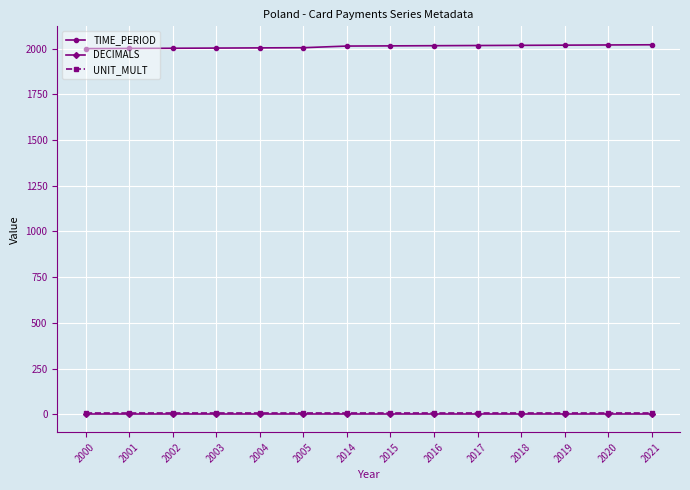

Which series has the largest total across all categories?

TIME_PERIOD